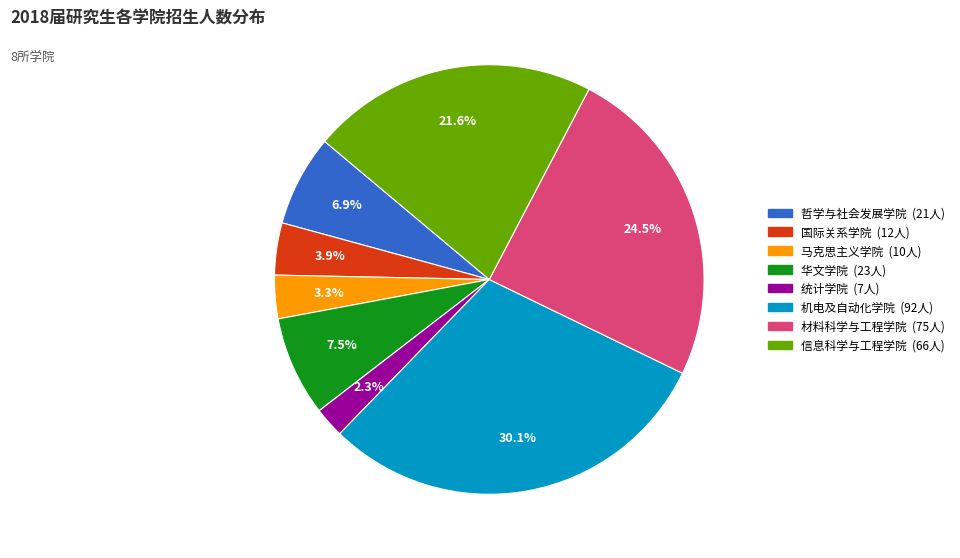

Is 哲学与社会发展学院 the majority of the pie?

No